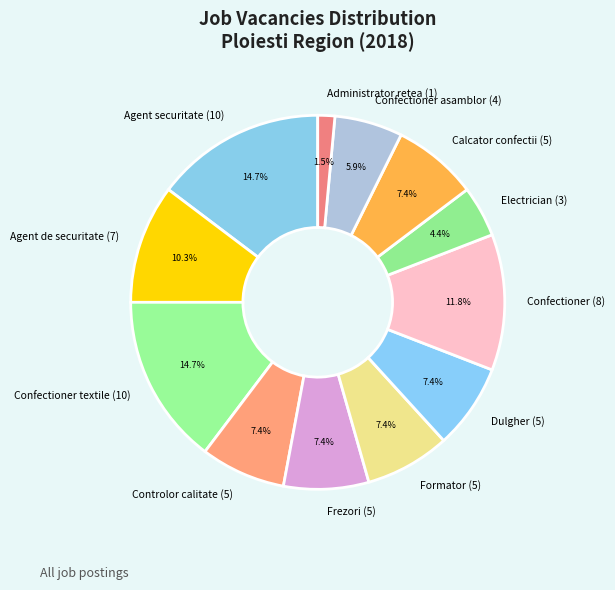

What percentage is the Electrician (3) slice, to the nearest percent?

4%